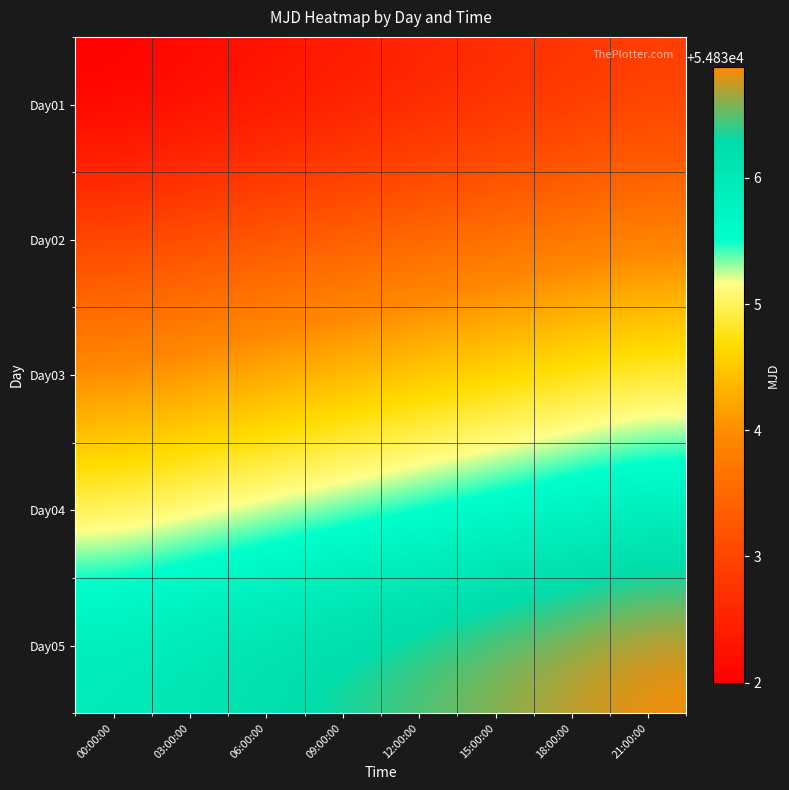

List the series in order of their overall mean, highest first.

Day05, Day04, Day03, Day02, Day01